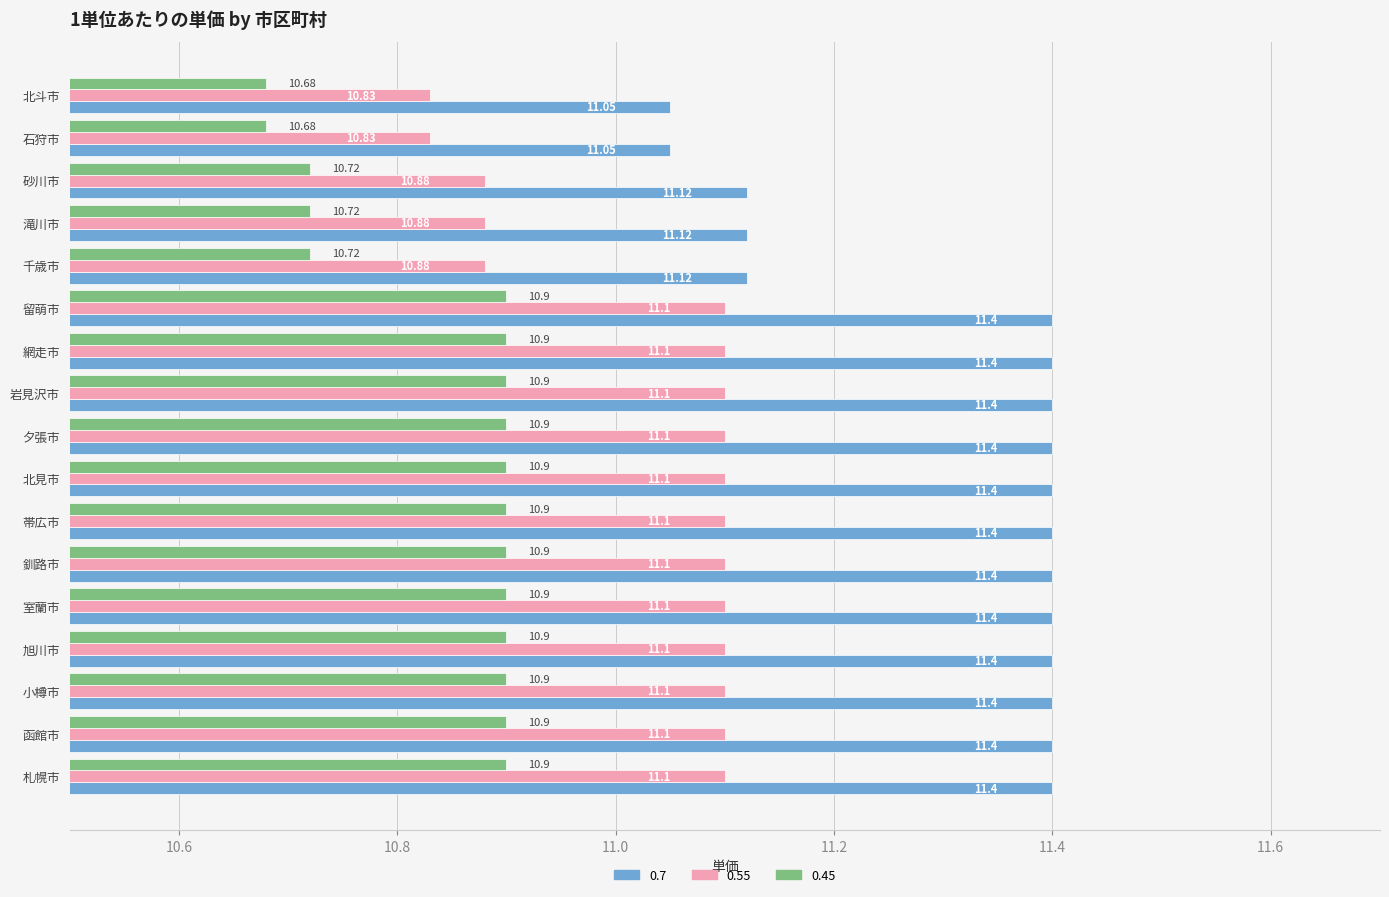

What is the difference between the maximum and minimum values in the 0.55 series?

0.3